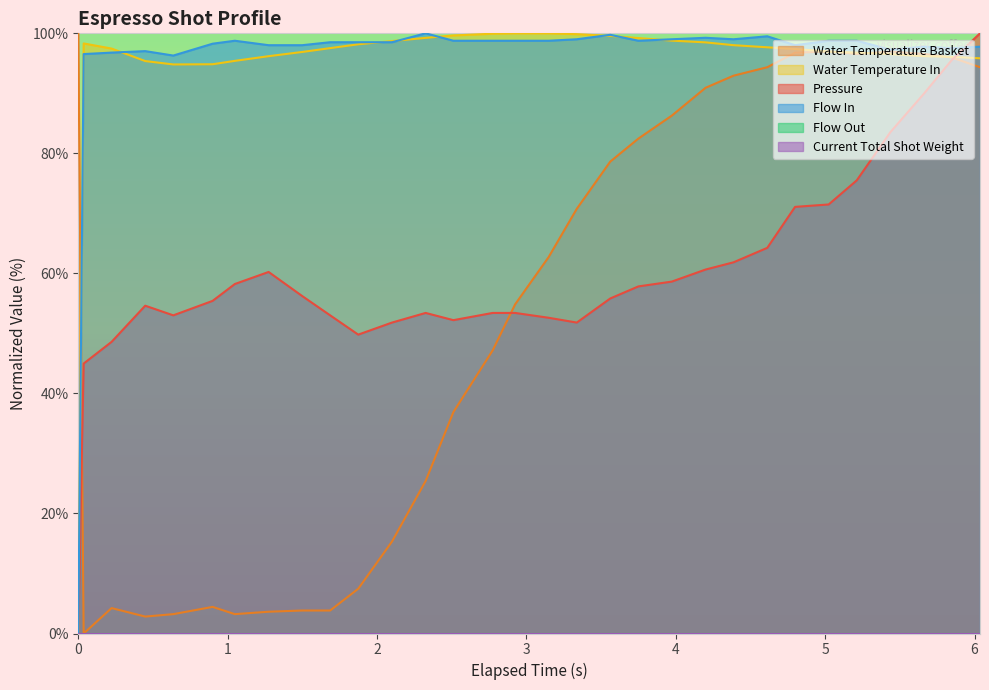

The value of water_temperature_in at 30 is 145.3. True or false?

False